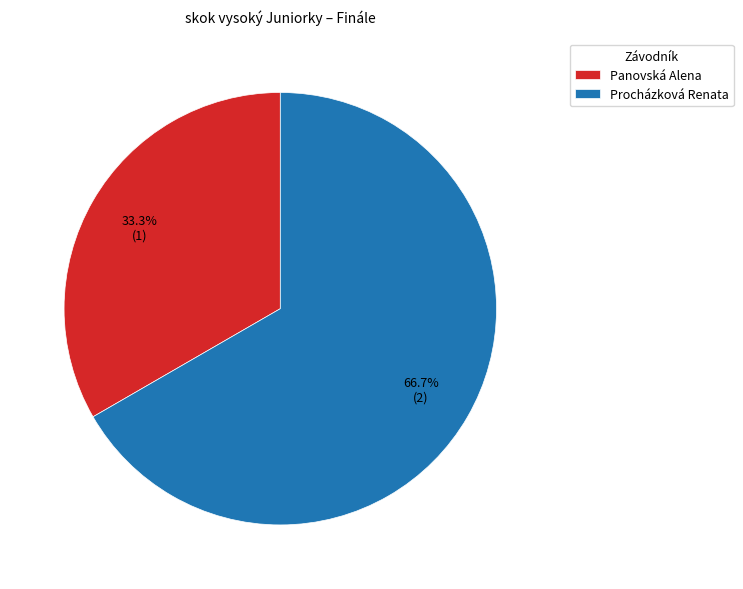

Which slice is the largest?

Procházková Renata